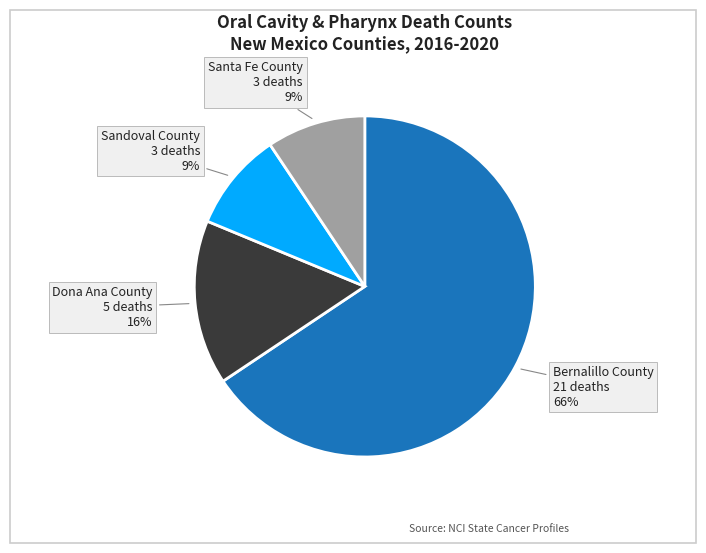

True or false: Bernalillo County accounts for 66% of the total.

True